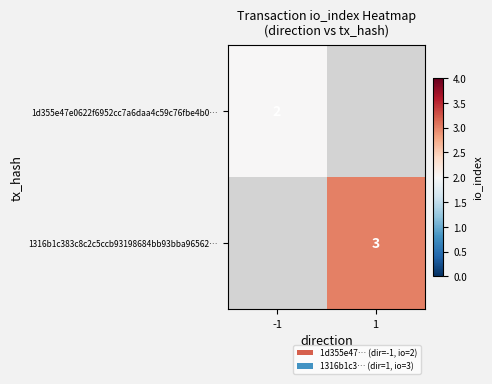

What is the maximum value shown in the chart?

3.0